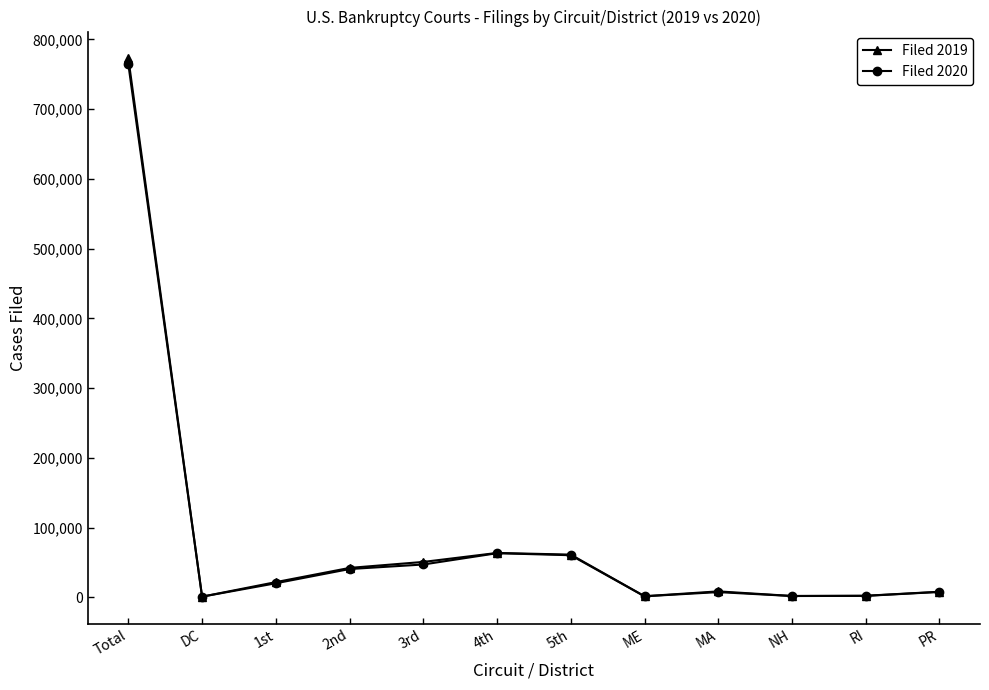

Where is the first local minimum for Filed 2019?

DC